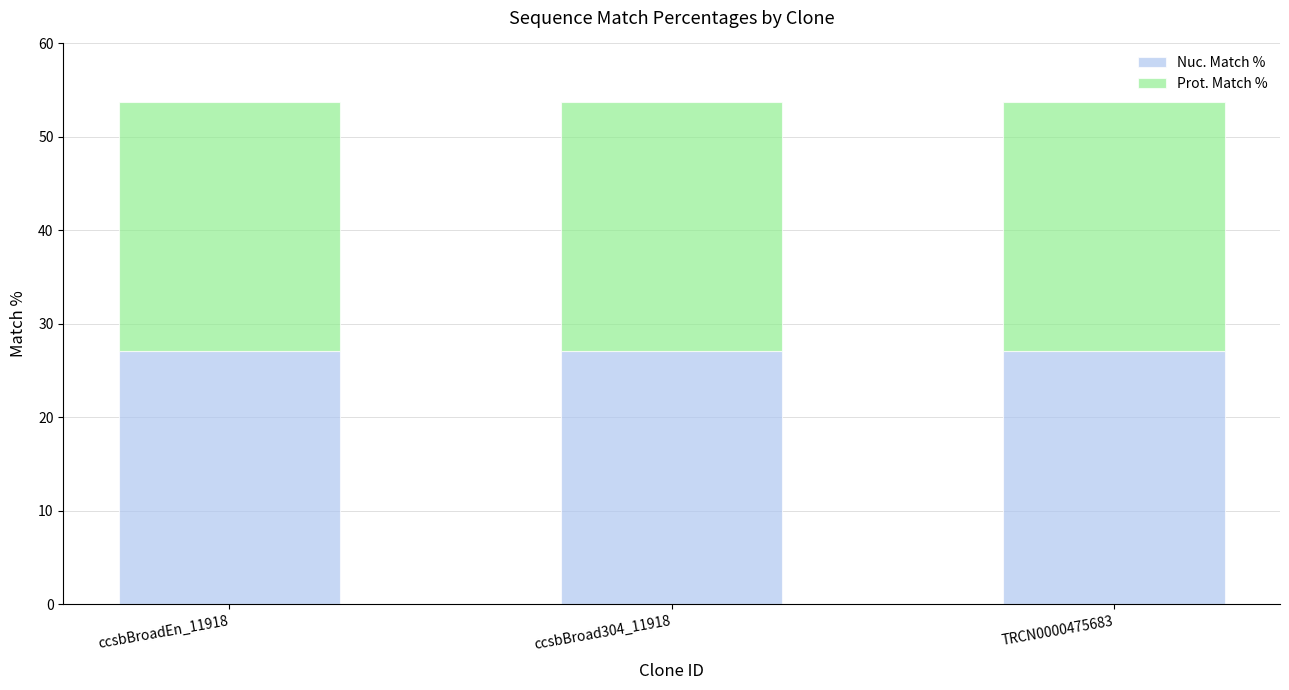

What is the average value of the Nuc. Match % series?

27.1